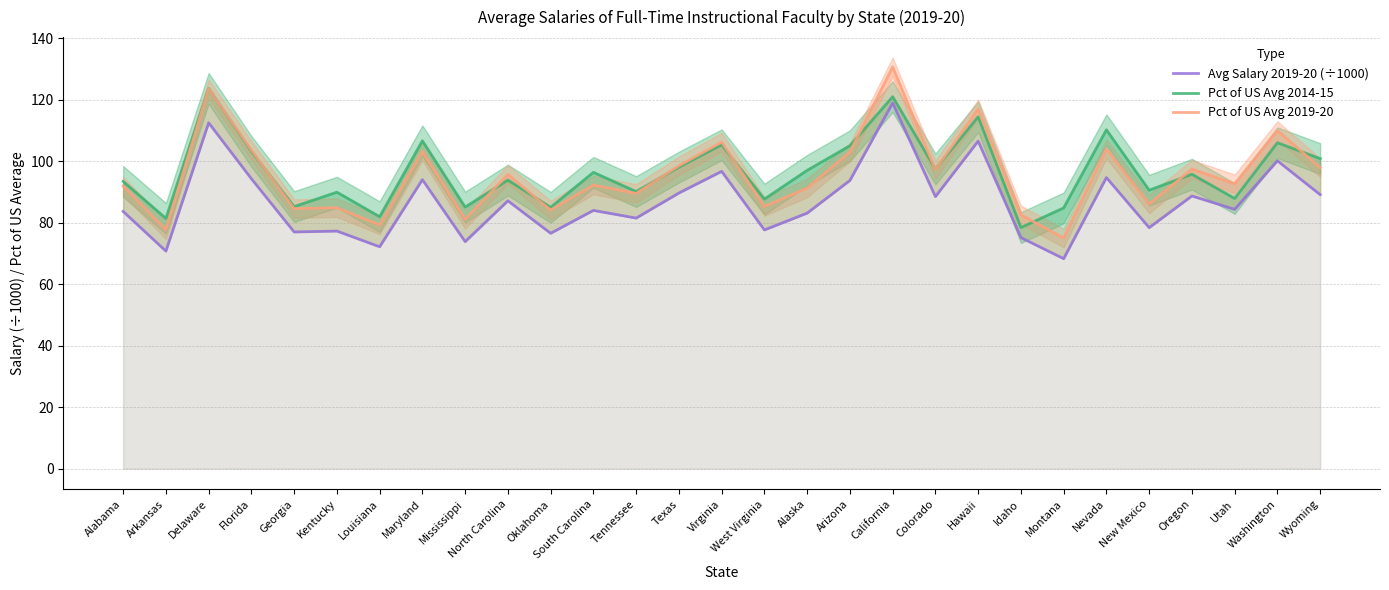

What is the value of the Avg Salary 2019-20 (÷1000) point at the 27th from the left?

84.3